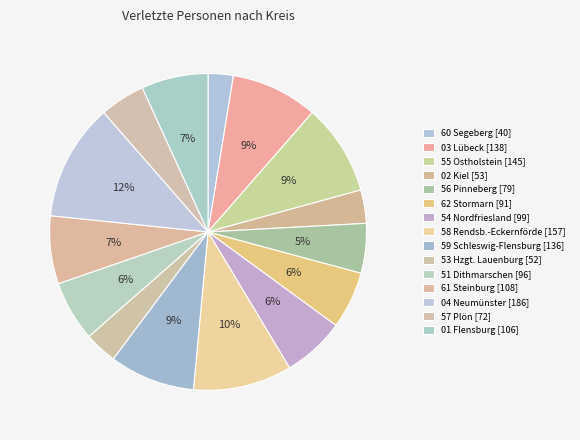

Count the number of slices in the pie.

15